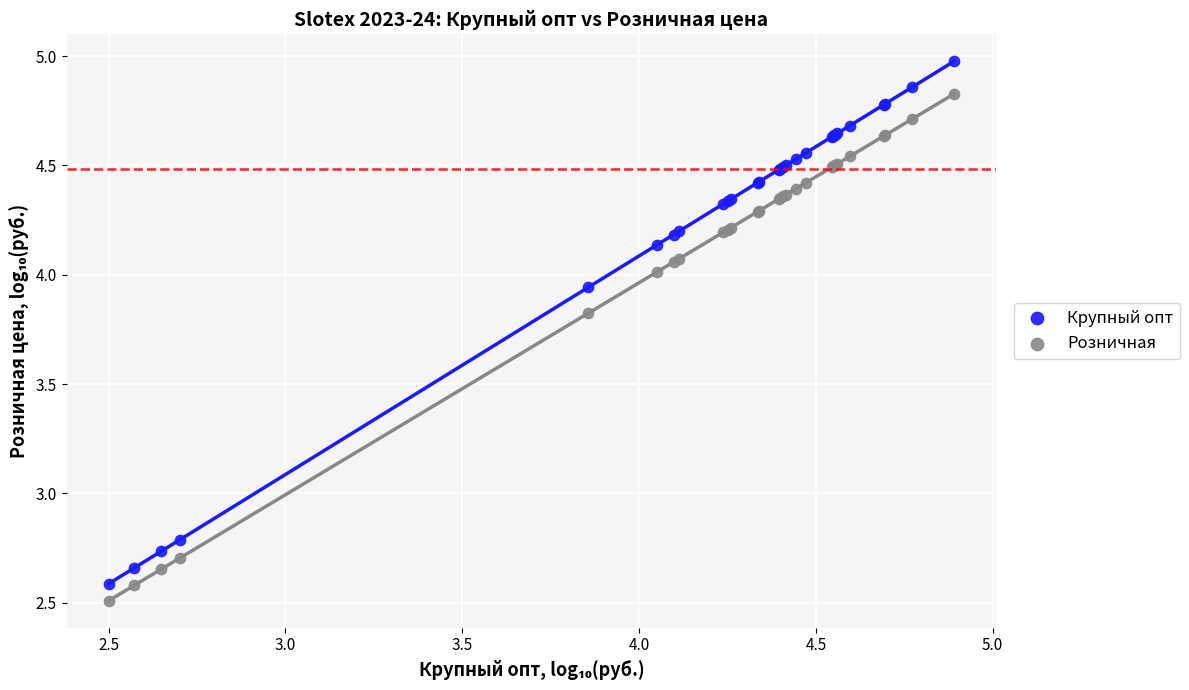

Which series has the widest spread of Y values?

Крупный опт